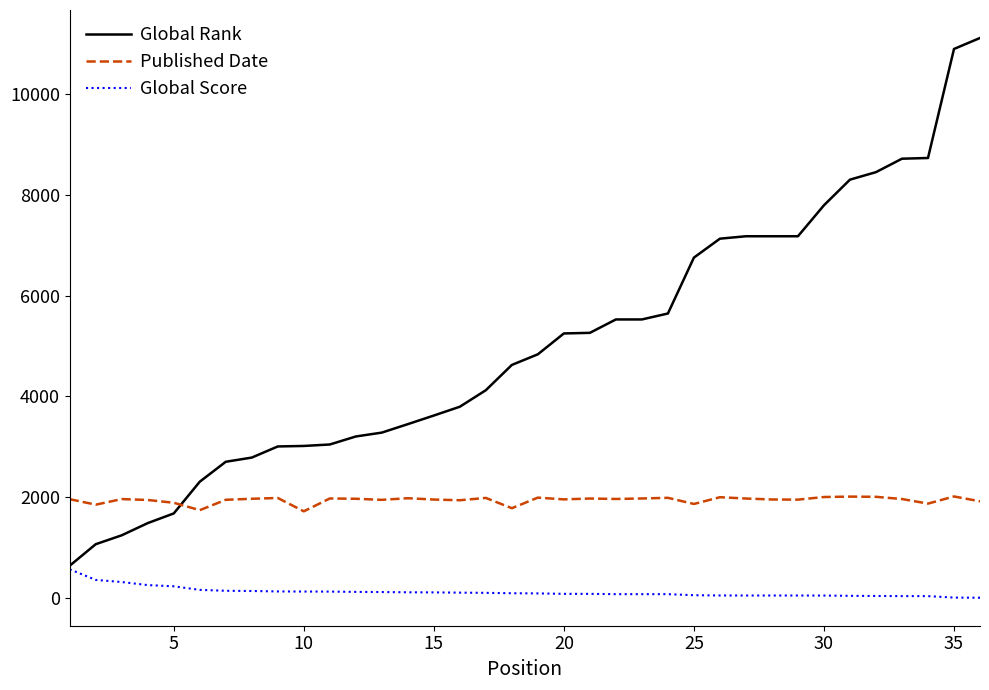

Rank the series by their average value, from highest to lowest.

Global Rank, Published Date, Global Score